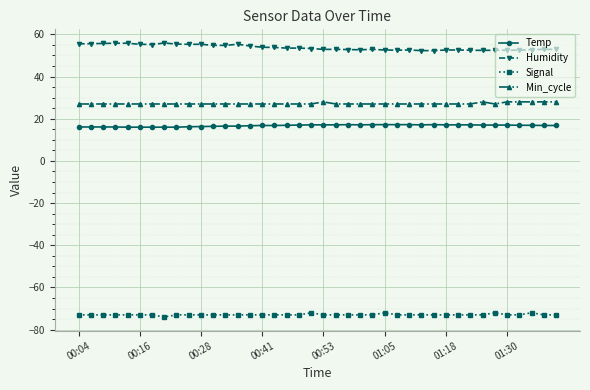

True or false: Min_cycle has more than 0 interior local peaks.

True